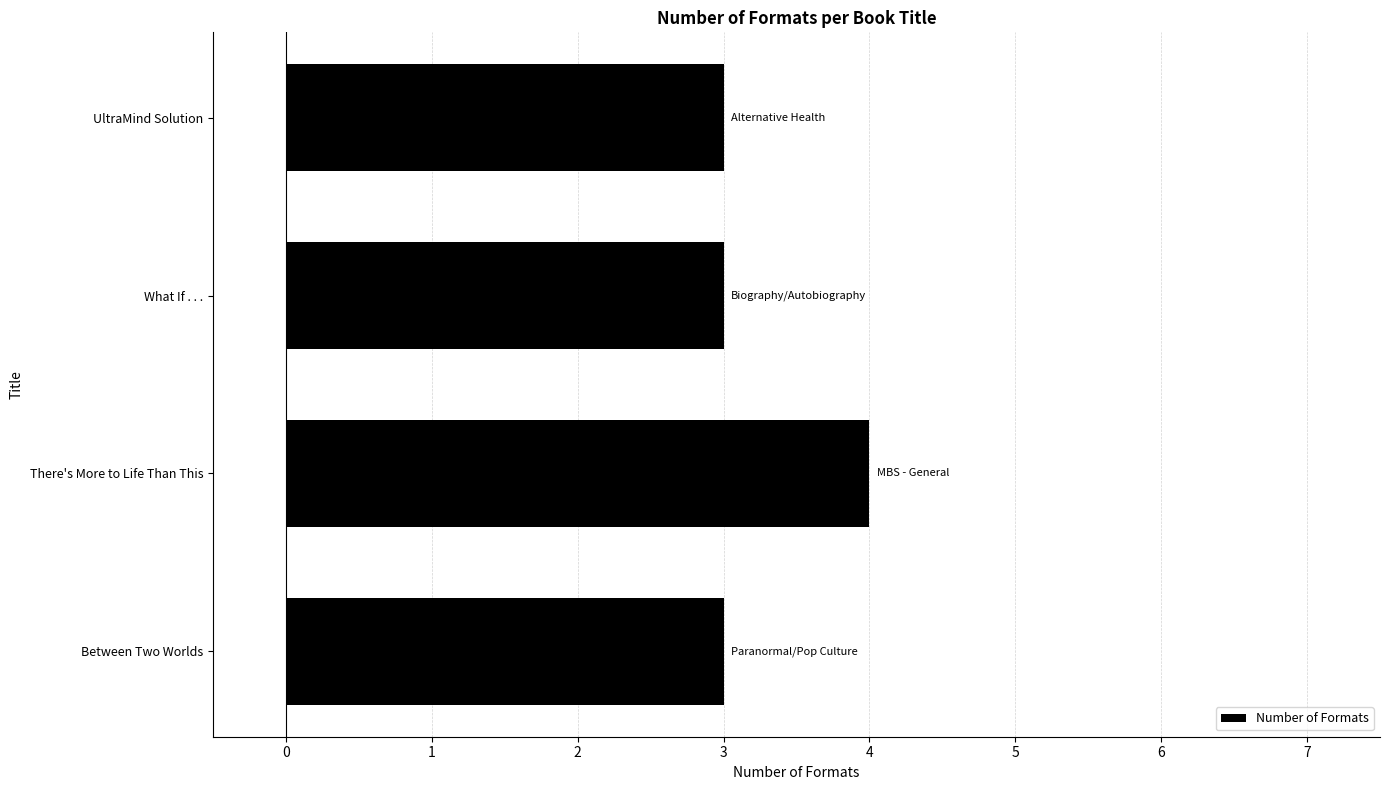

Approximately how many times larger is the value at What If . . . compared to There's More to Life Than This?

0.8